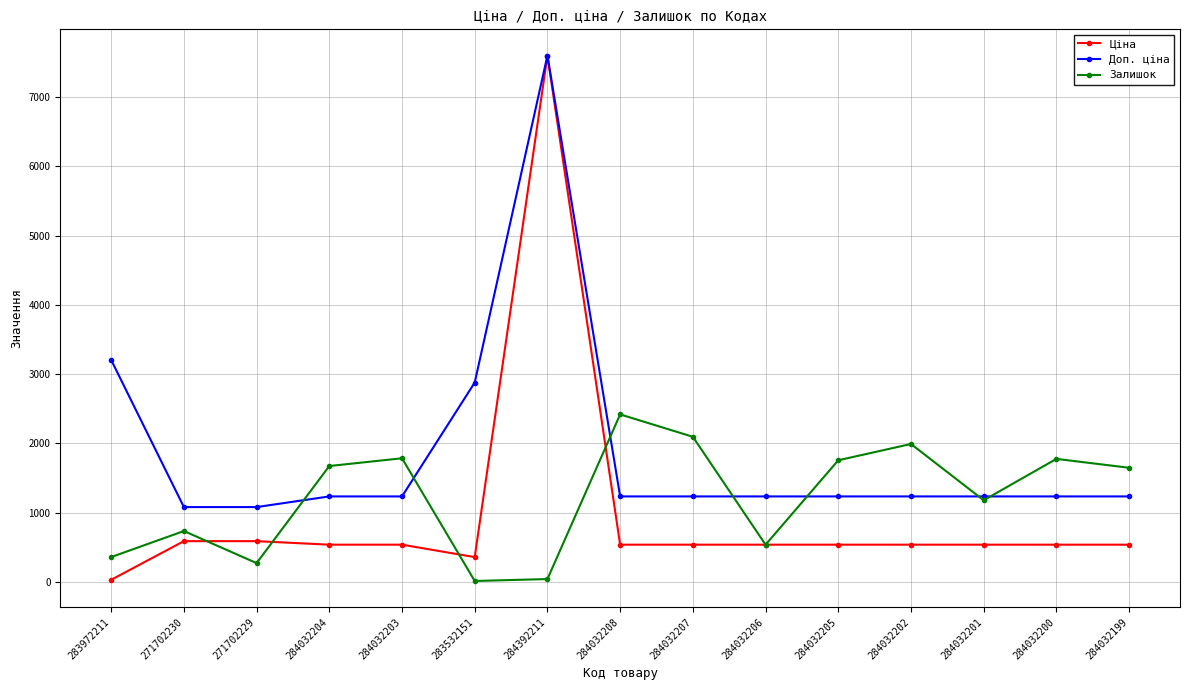

Where is the first local maximum for Залишок?

271702230